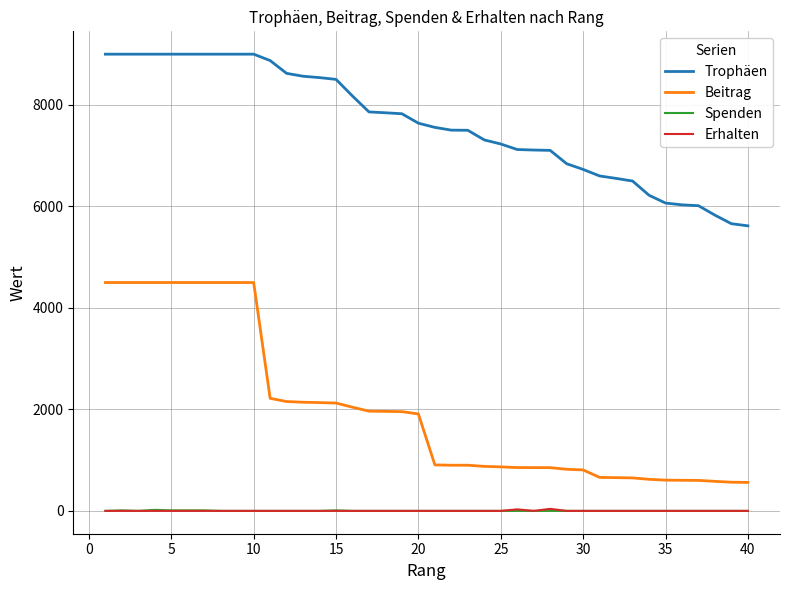

Which series has the largest total across all categories?

Trophäen